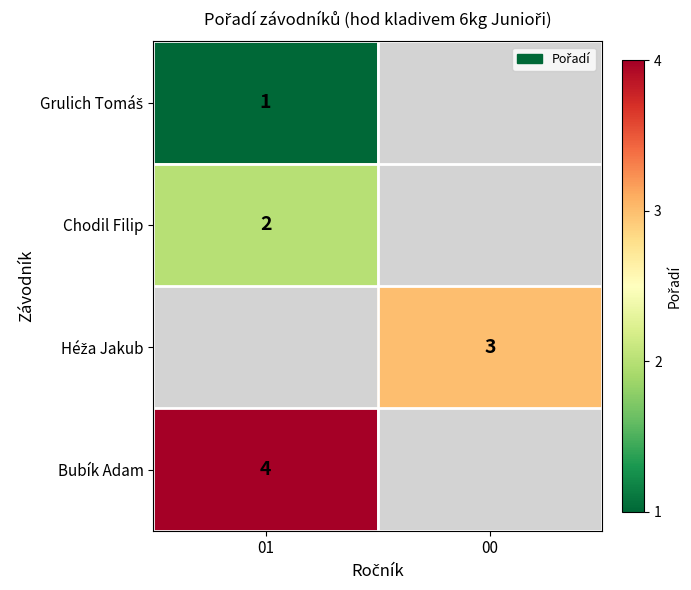

True or false: Chodil Filip has a value of 2 at 01.

True